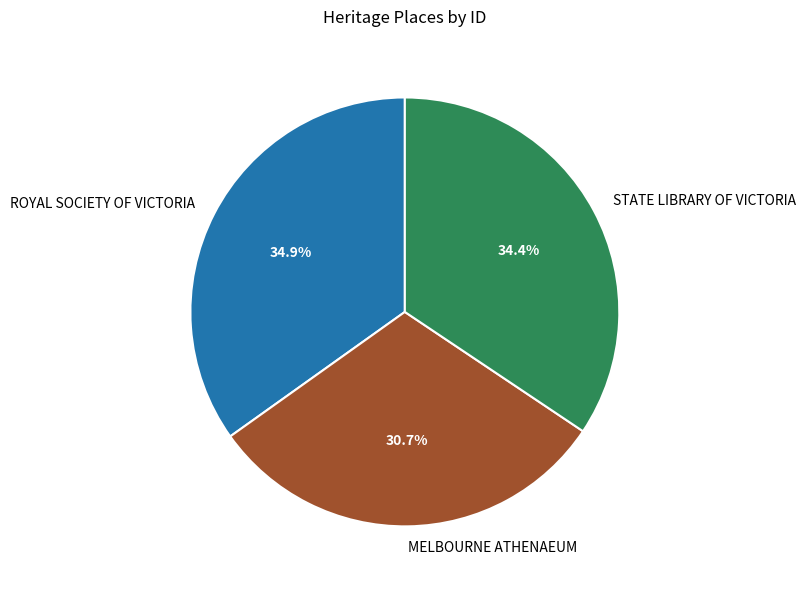

Is it true that ROYAL SOCIETY OF VICTORIA is 35% of the pie?

True